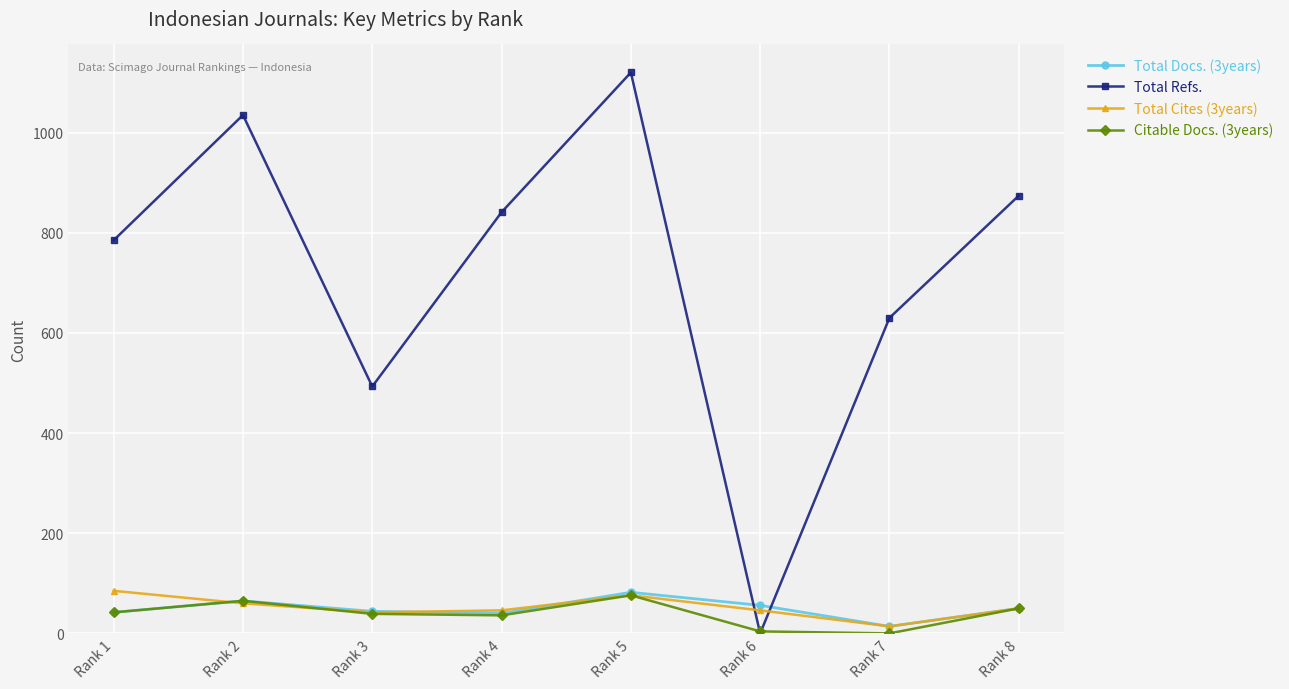

The value of Total Refs. at Rank 8 is 1141. True or false?

False